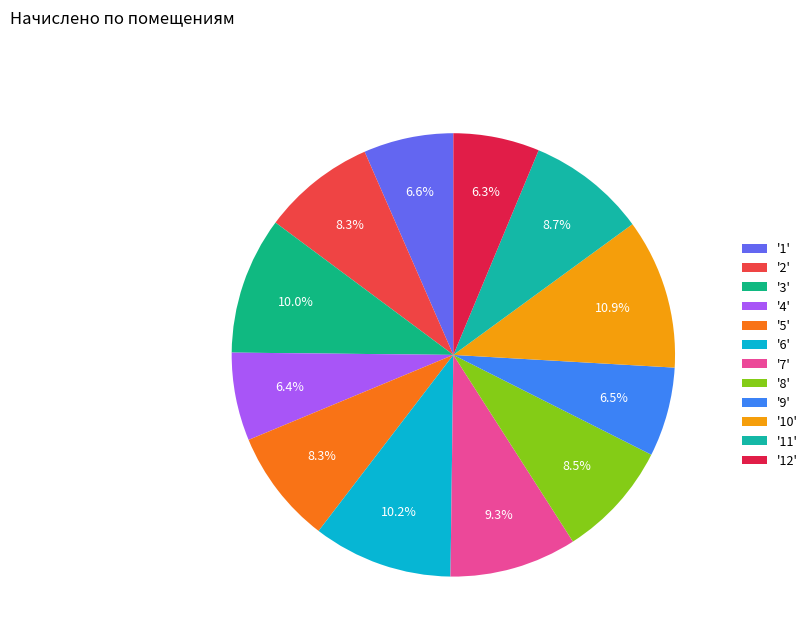

How many segments does this pie chart have?

12